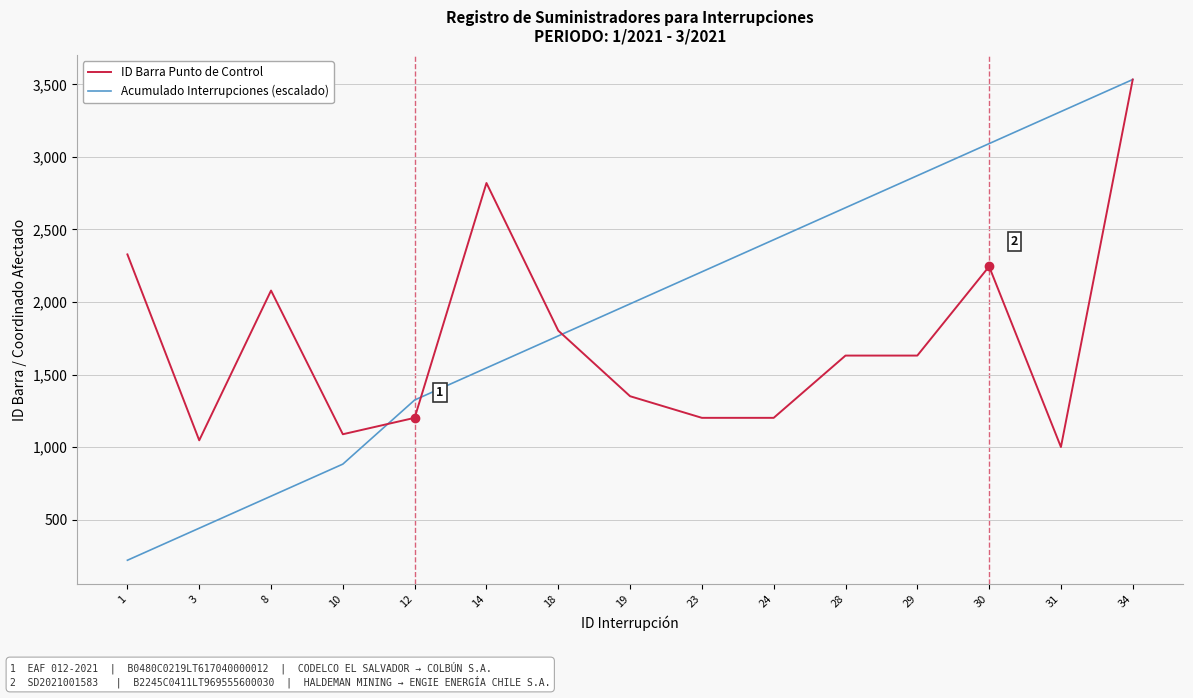

Which series has the widest spread of values?

Acumulado Interrupciones (escalado)